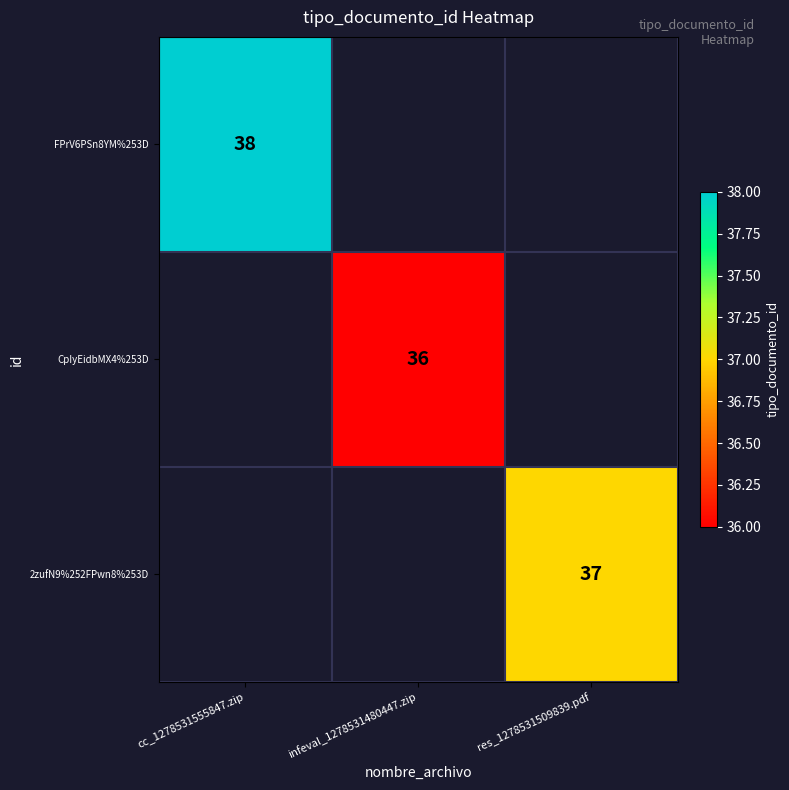

Is it true that CpIyEidbMX4%253D equals 36 at infeval_1278531480447.zip?

True